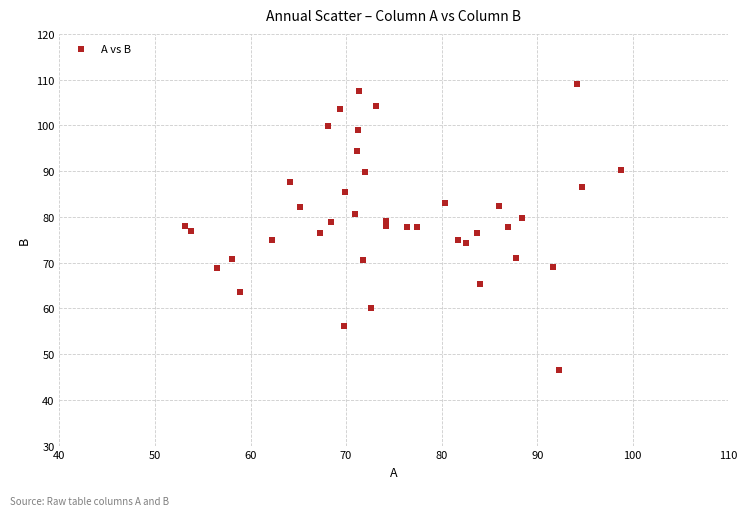

What is the range of X values (max minus min)?

45.6